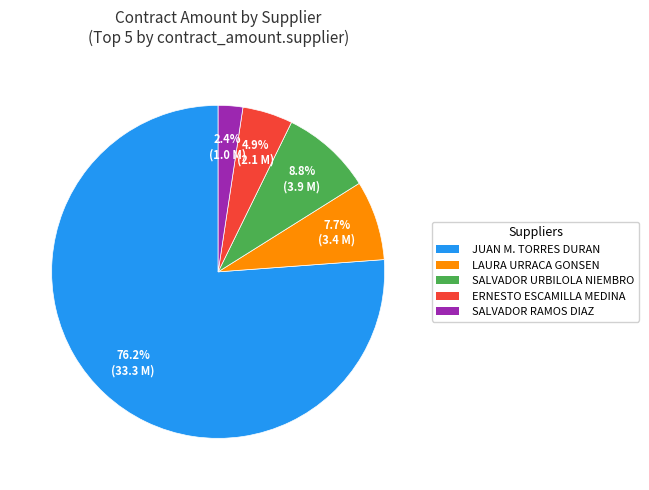

Is there a majority slice in this chart?

Yes